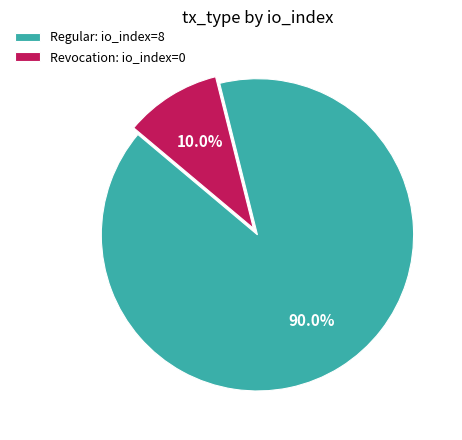

Between Revocation: io_index=0 and Regular: io_index=8, which is larger?

Regular: io_index=8